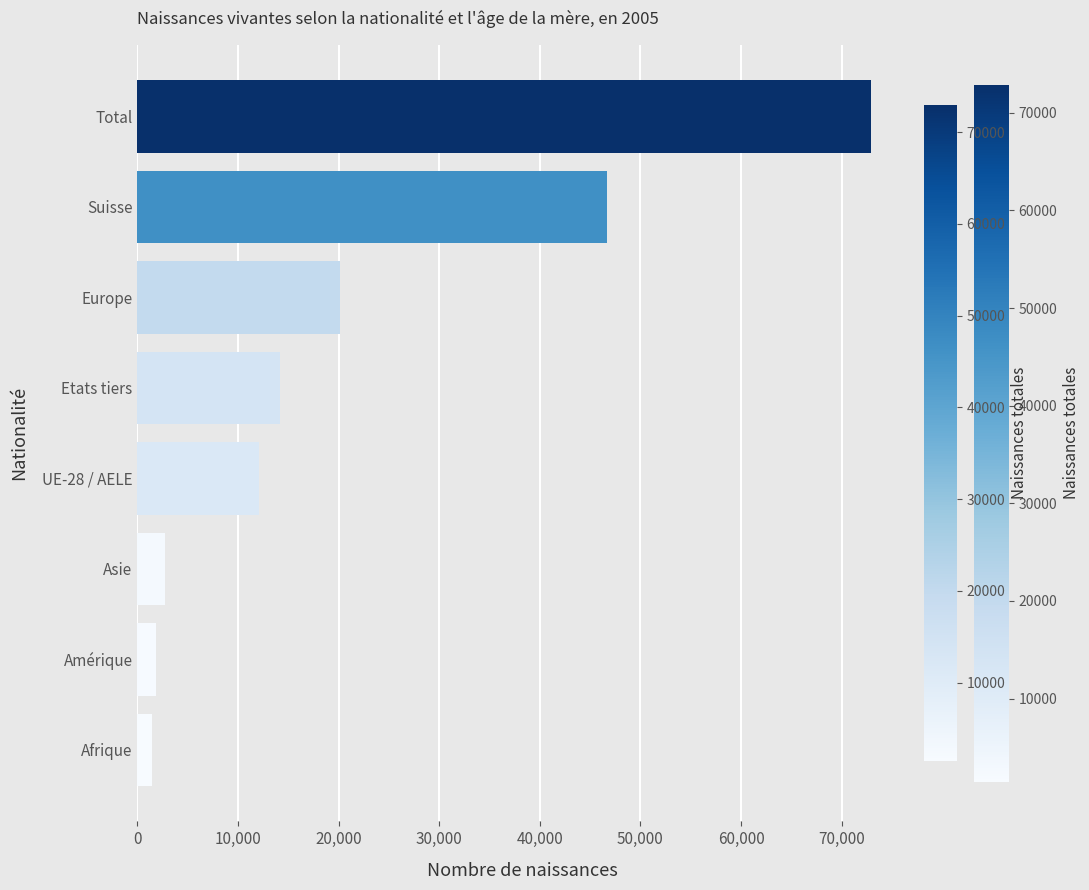

Which has a higher value, Amérique or Total?

Total